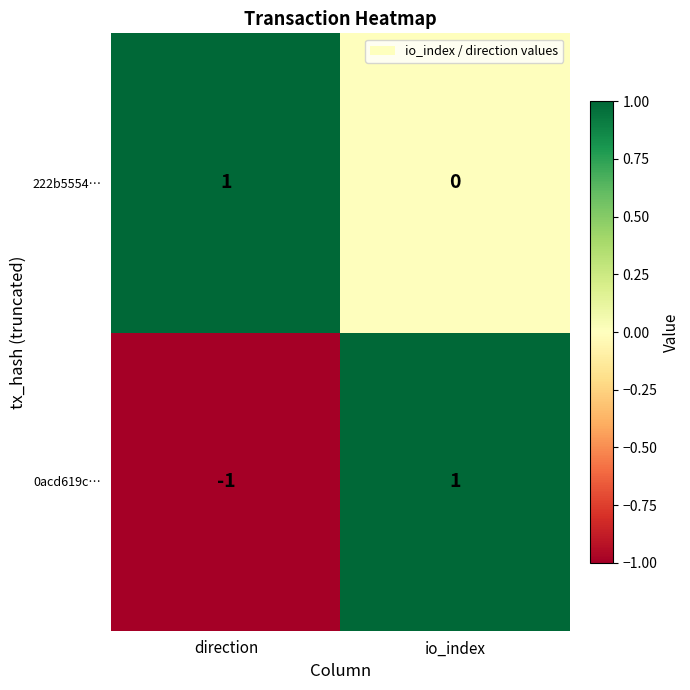

At which label does 222b5554… reach its minimum?

io_index